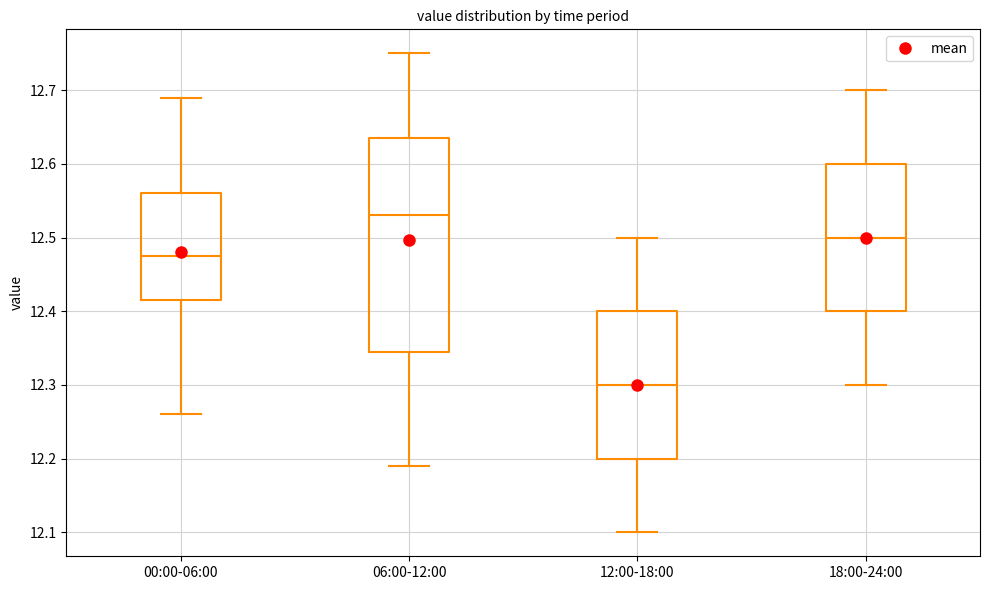

Reading left to right, read every box against the y-axis: the position of its median line, the range the box covers, and the ends of its whiskers. The values are not printed on the chart, so give them approximately, as read against the axis.

00:00-06:00: median 12.48, box 12.42 to 12.56, whiskers 12.26 to 12.69
06:00-12:00: median 12.53, box 12.35 to 12.64, whiskers 12.19 to 12.75
12:00-18:00: median 12.30, box 12.20 to 12.40, whiskers 12.10 to 12.50
18:00-24:00: median 12.50, box 12.40 to 12.60, whiskers 12.30 to 12.70